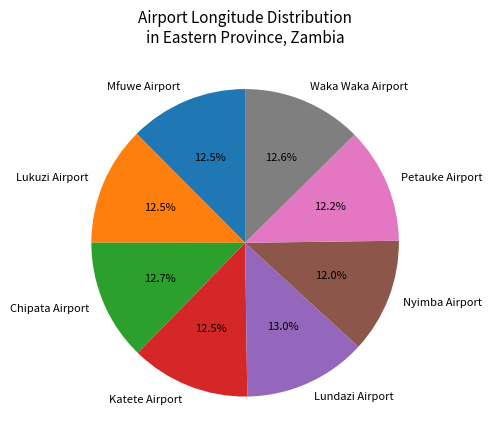

The Waka Waka Airport slice represents 26% of the pie. True or false?

False